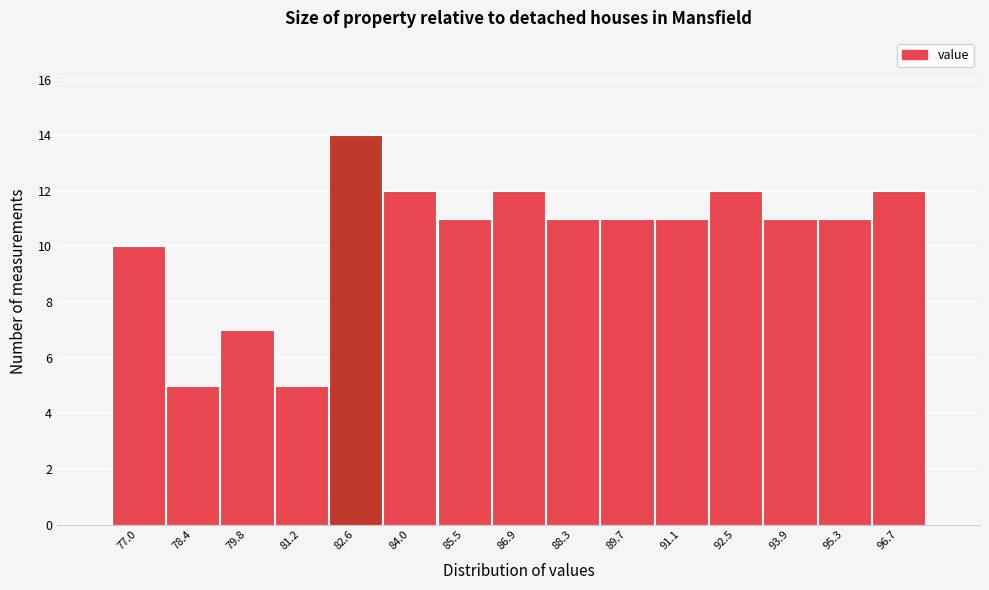

Over which range of the x-axis is the bar tallest?

82.0 to 83.4